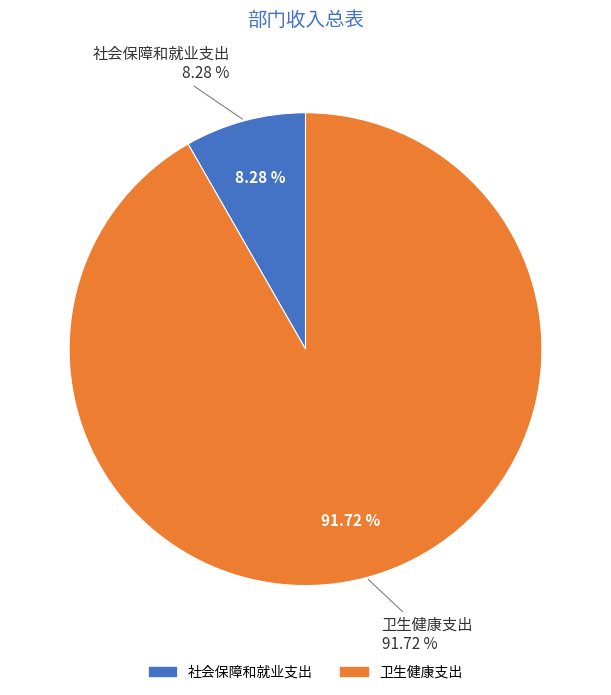

To the nearest percent, what percentage of the pie is 社会保障和就业支出?

8%